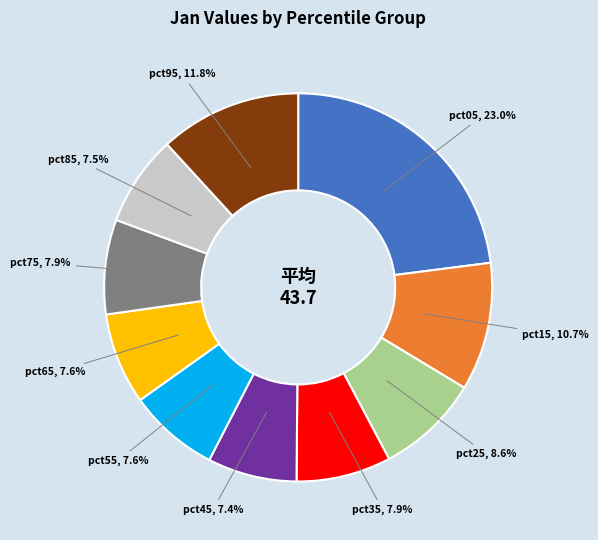

Is there a majority slice in this chart?

No